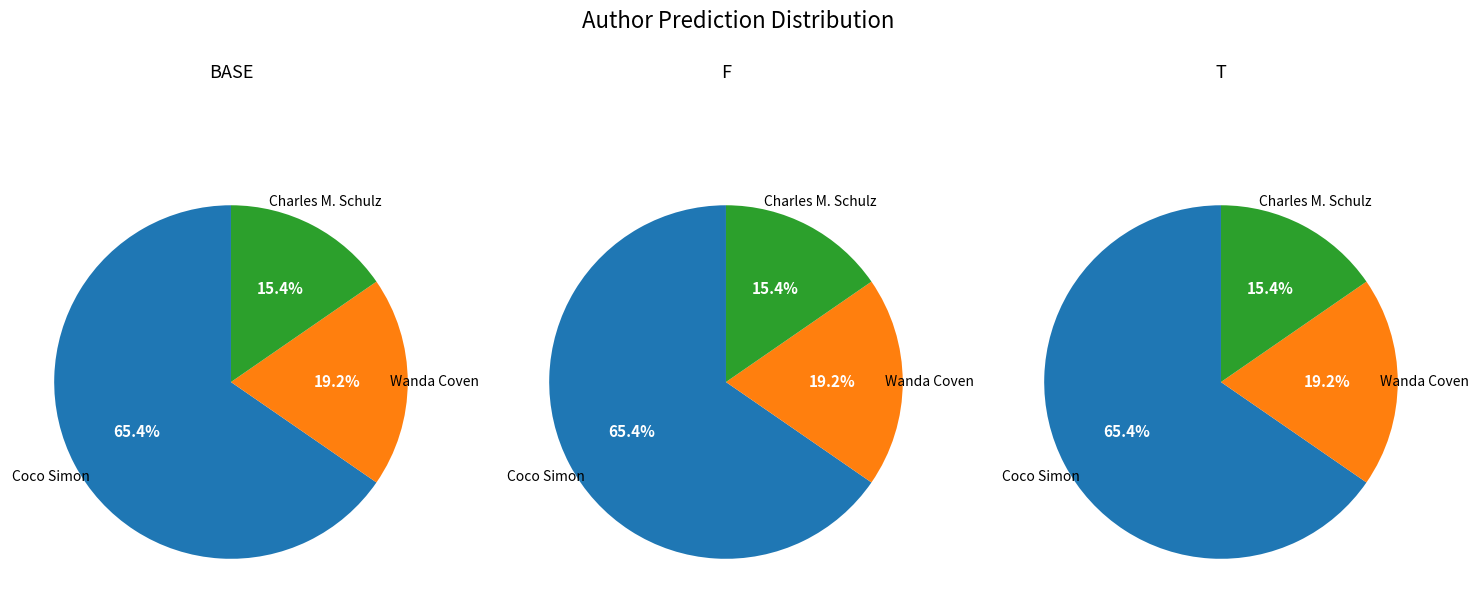

To the nearest percent, what is the difference between the largest and smallest slice percentages?

50%